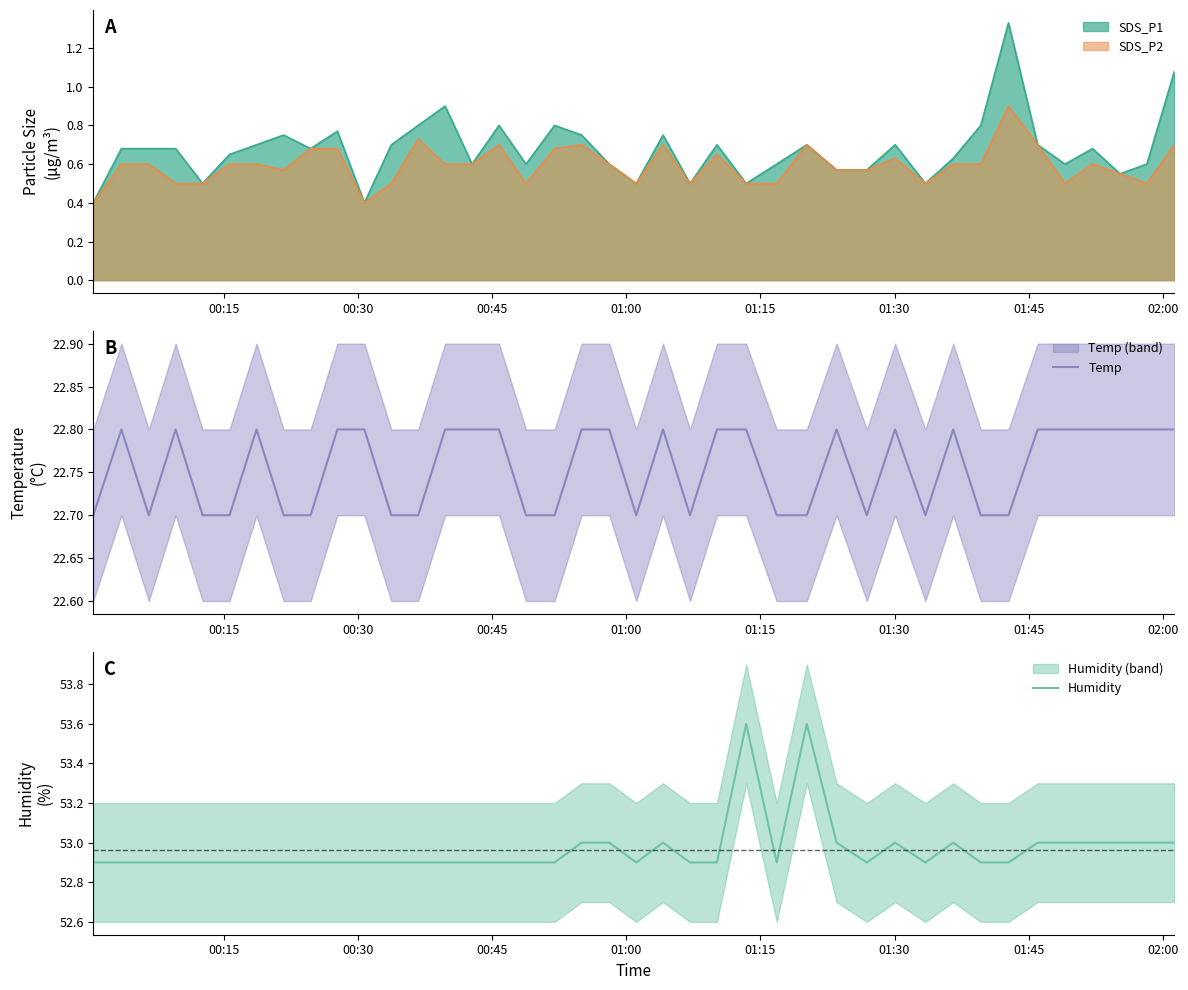

Count the Humidity values in the range 52 to 53.

38